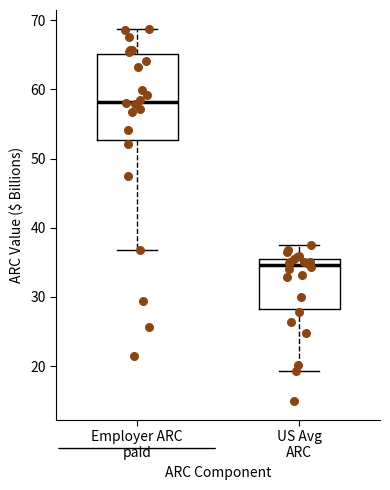

Where does the upper whisker of the box for US Avg ARC end on the y-axis? The values are not printed on the chart, so give them approximately, as read against the axis.

38